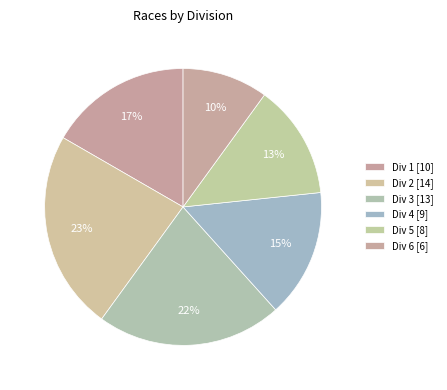

Rank the categories by value from highest to lowest.

Div 2, Div 3, Div 1, Div 4, Div 5, Div 6